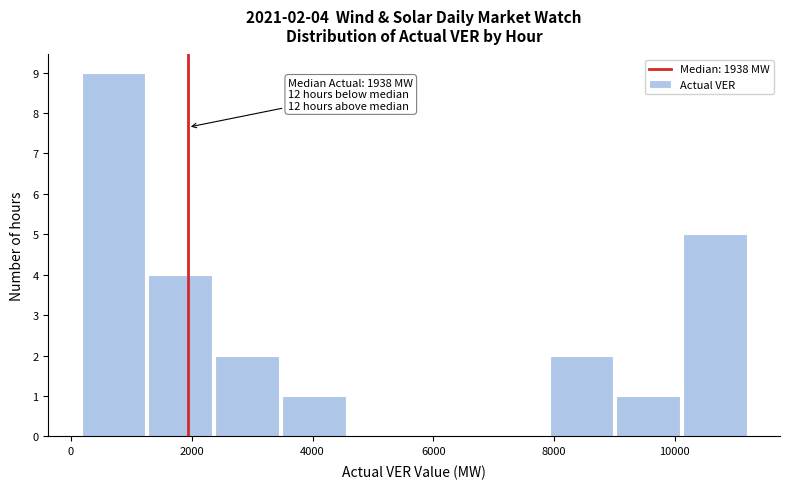

Which range on the x-axis has the tallest bar?

200 to 1200